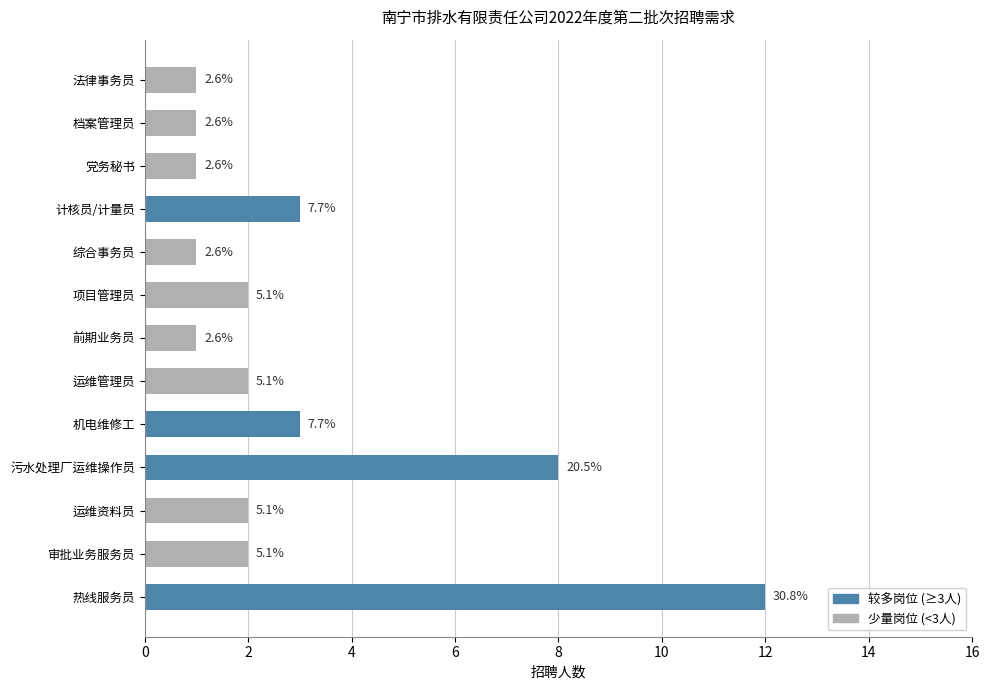

What is the greatest value displayed?

12